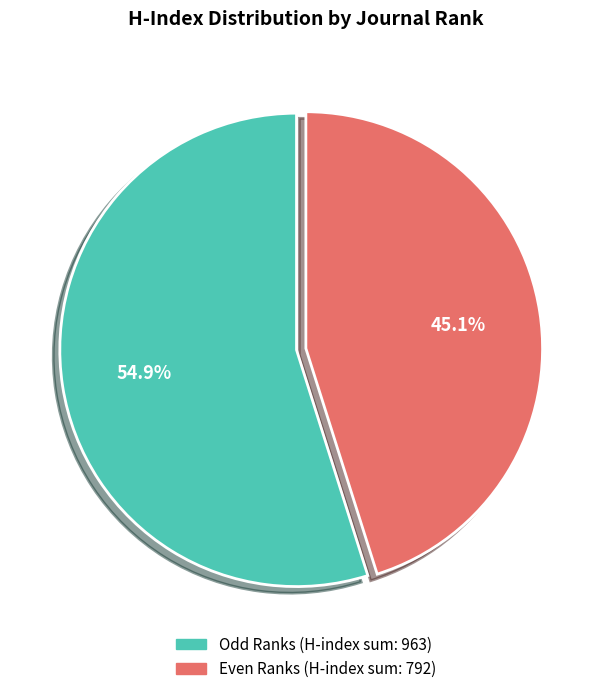

Does any single category account for the majority?

Yes